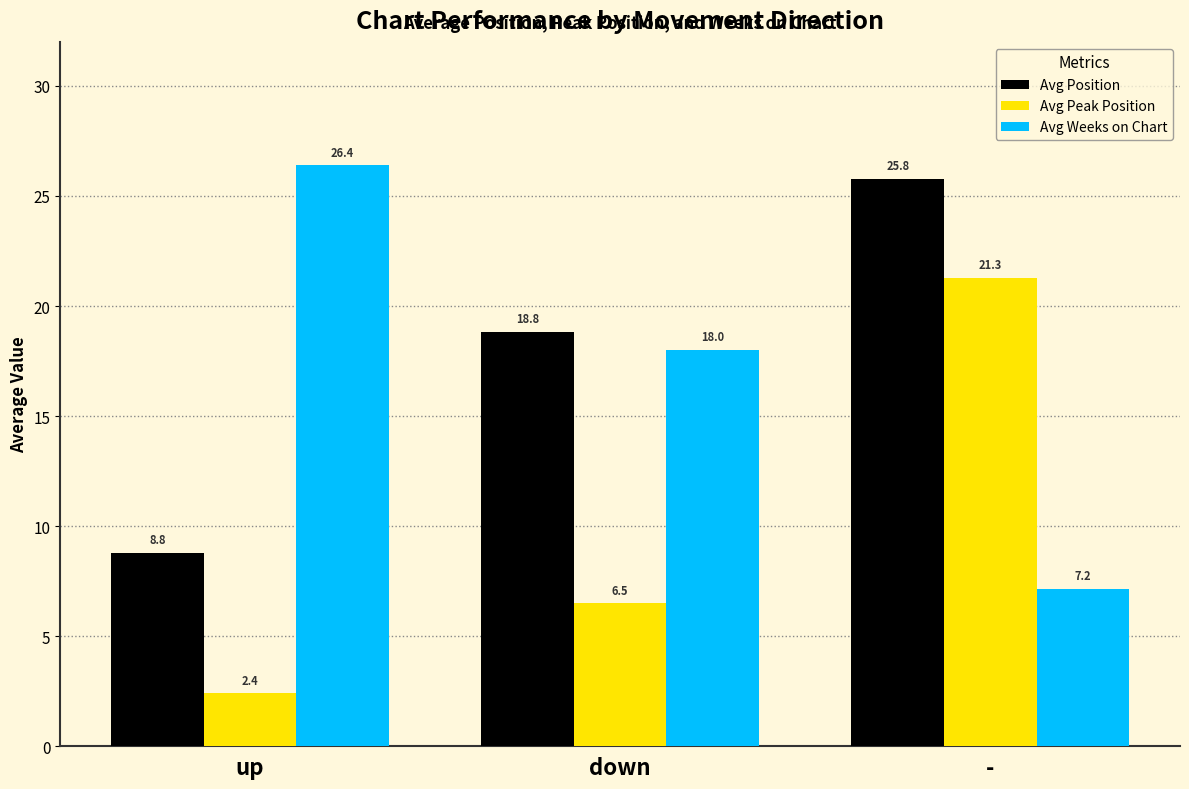

At which label is Avg Weeks on Chart closest to 16?

down